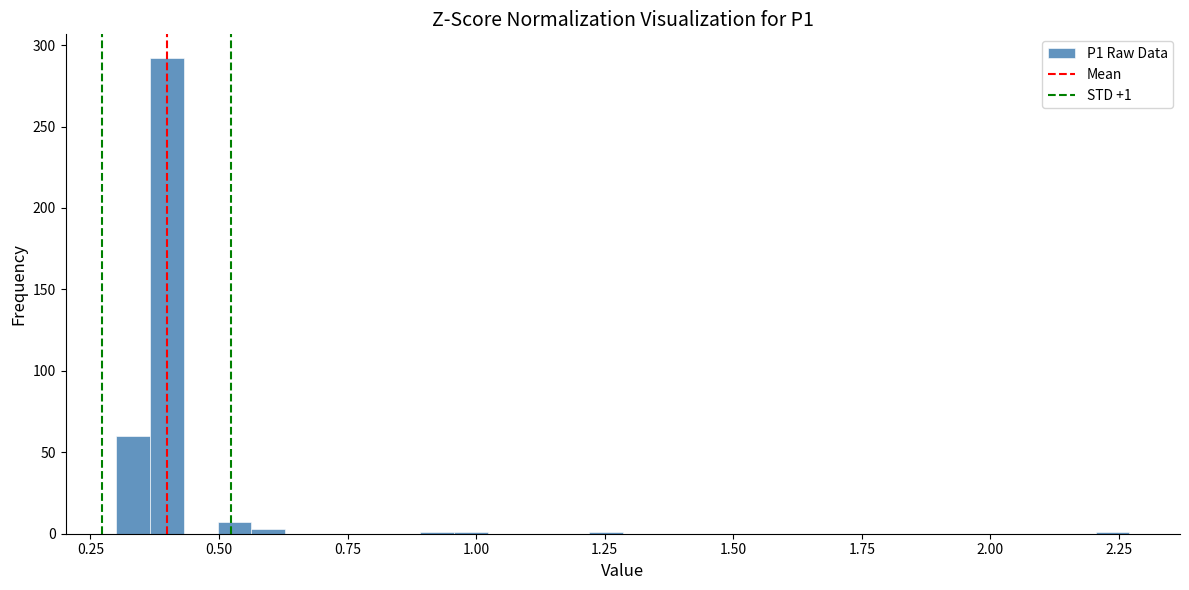

Read against the x-axis, roughly where is the centre of the tallest bar?

0.40